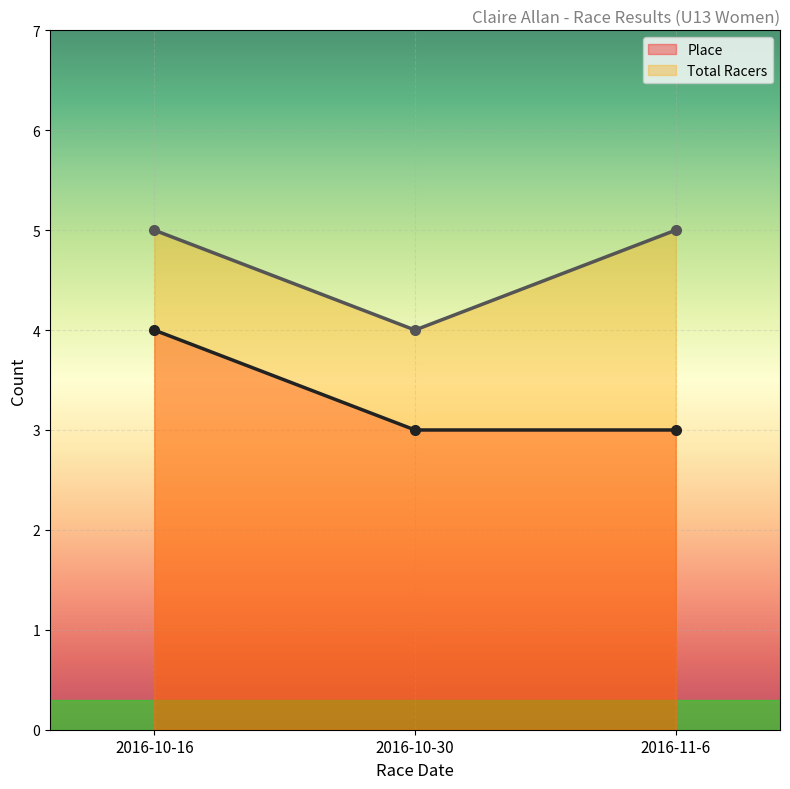

What is the value of the Total Racers point at the 3rd from the left?

5